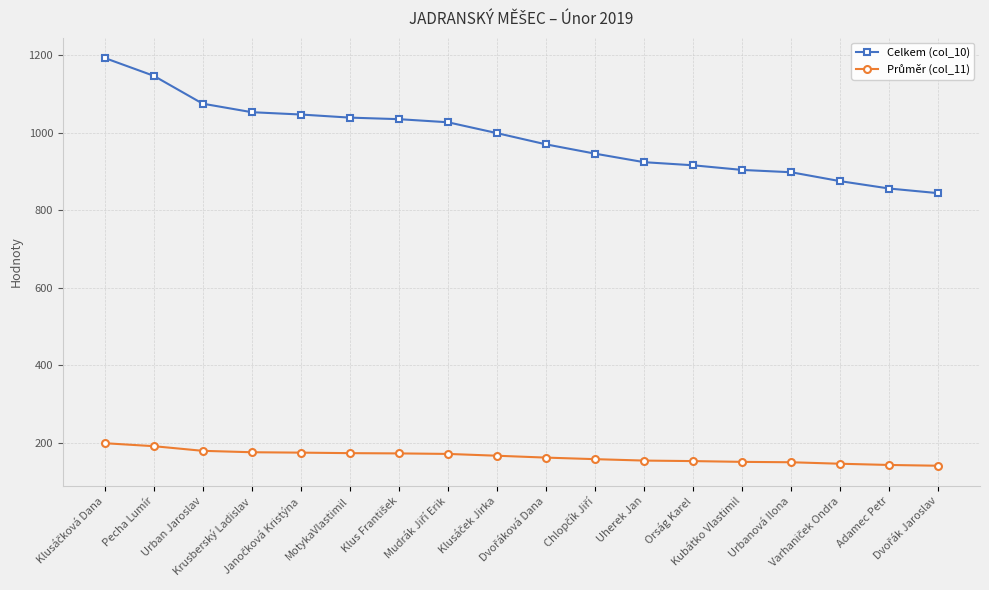

Which series has the largest total across all categories?

Celkem (col_10)